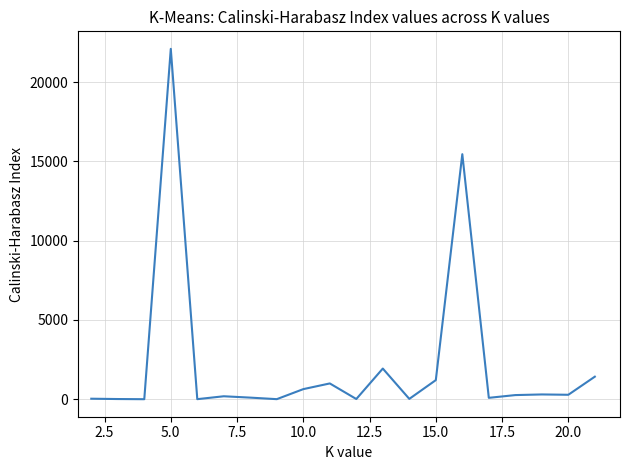

Is this an area chart (filled region under the line)?

No